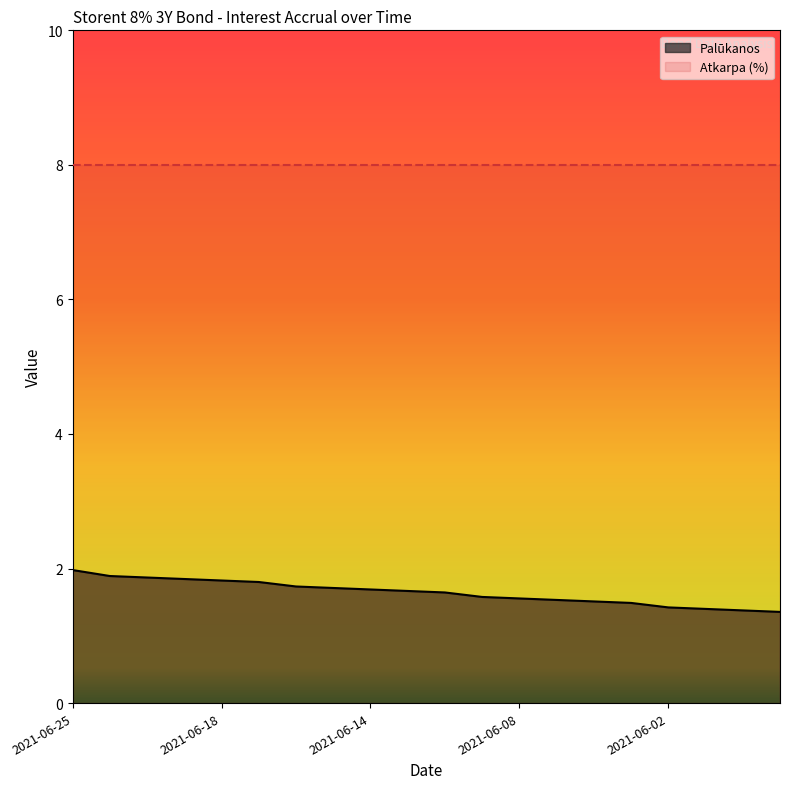

What is the value of the 14th point from the left?

1.5